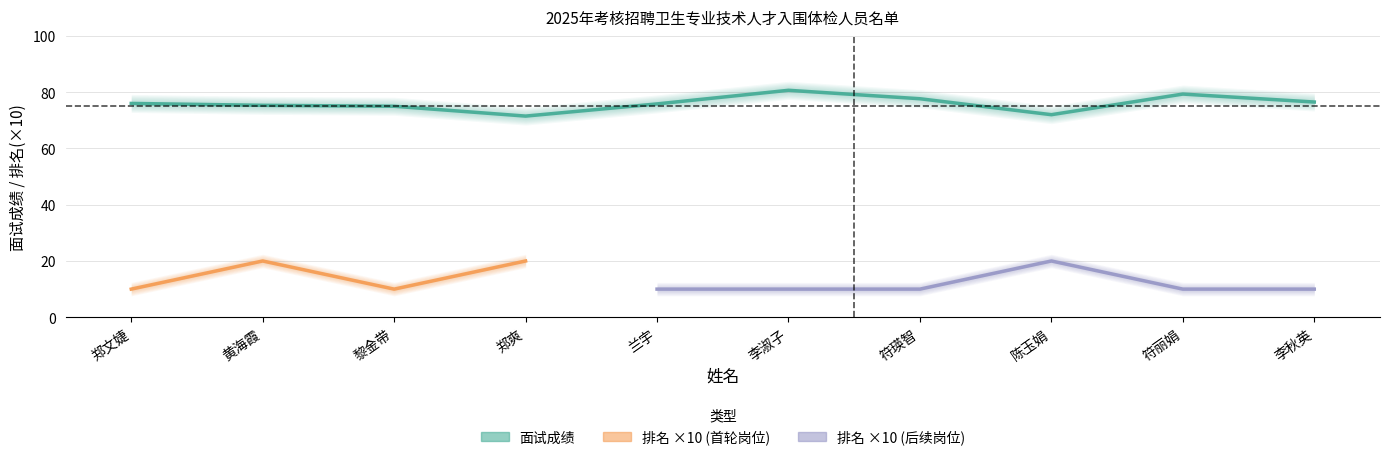

Is it true that the value at 黄海霞 is 52.6?

False